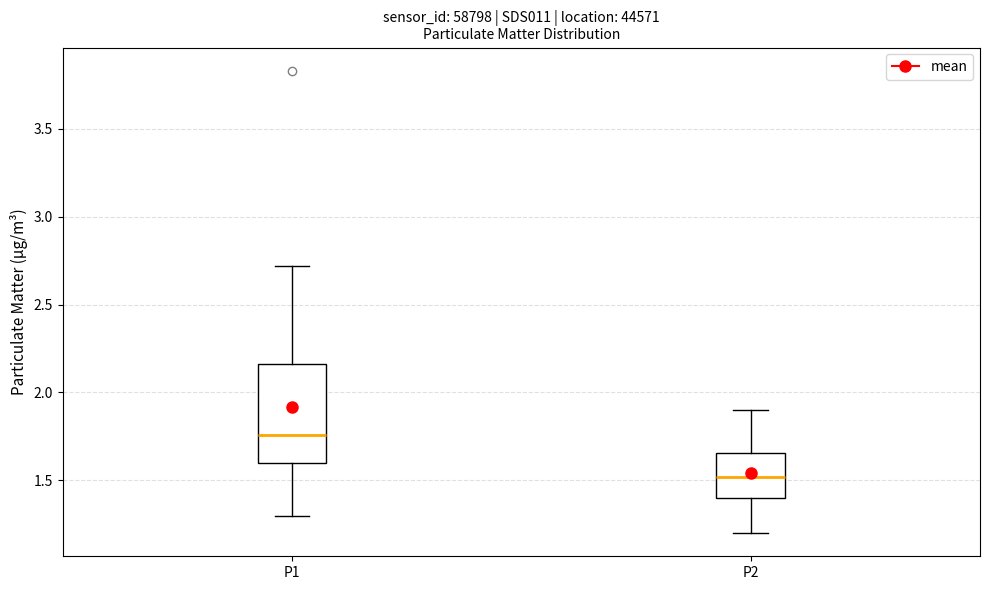

Reading left to right, read every box against the y-axis: the position of its median line, the range the box covers, and the ends of its whiskers. The values are not printed on the chart, so give them approximately, as read against the axis.

P1: median 1.75, box 1.60 to 2.15, whiskers 1.30 to 2.70
P2: median 1.50, box 1.40 to 1.65, whiskers 1.20 to 1.90